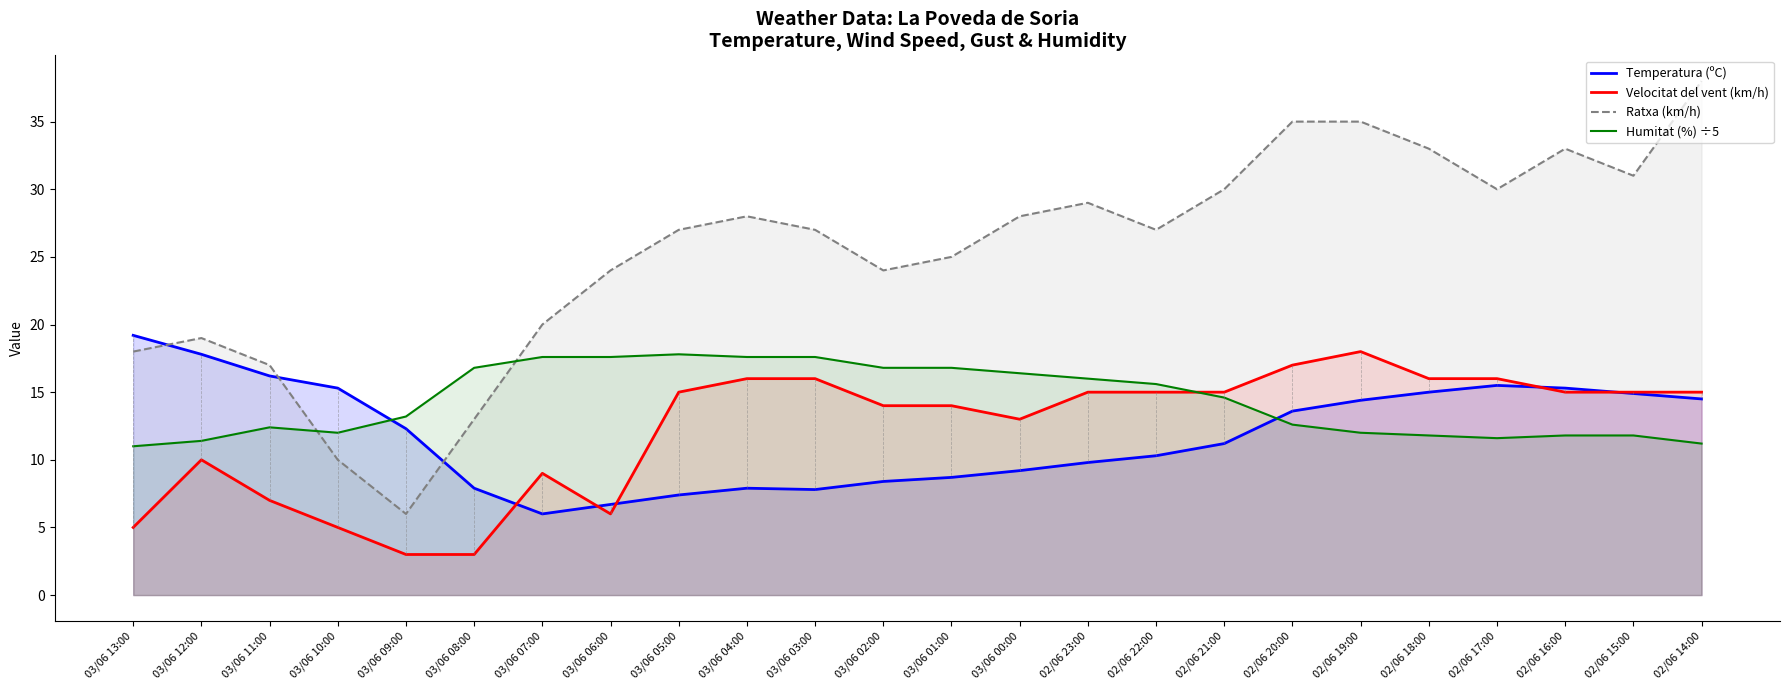

True or false: Temperatura (ºC) has a value of 3.3 at 03/06 00:00.

False